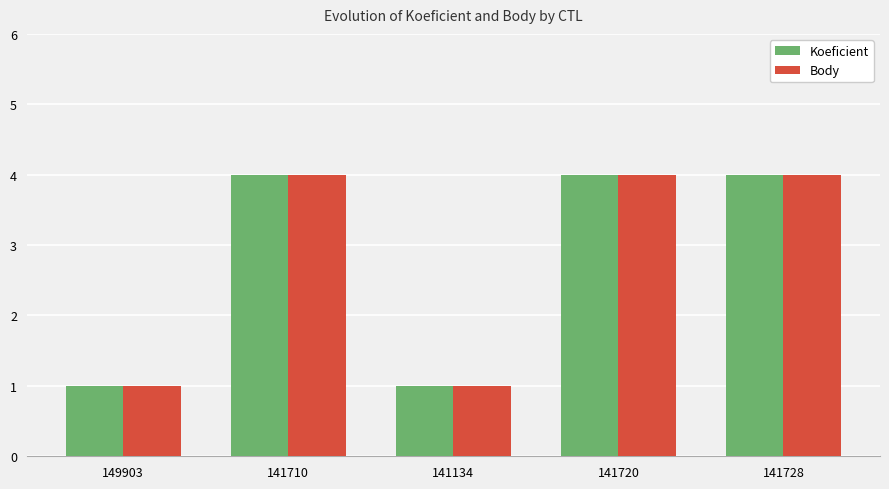

What are all the series names shown in the legend?

Koeficient, Body